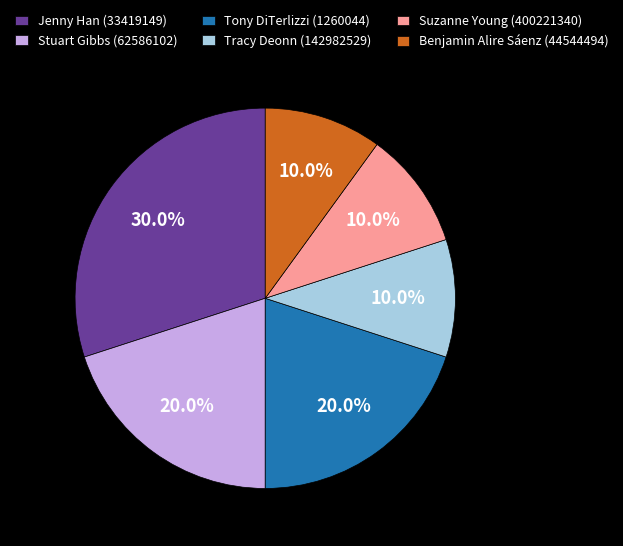

To the nearest percent, what is the average slice percentage?

17%